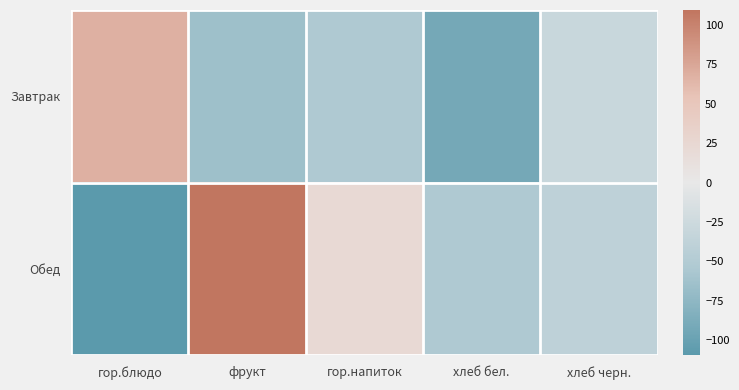

Reading right to left, extract all data points from this chart.

Завтрак: хлеб черн.=-29.2	хлеб бел.=-92.0	гор.напиток=-53.4	фрукт=-64.7	гор.блюдо=68.0
Обед: хлеб черн.=-38.7	хлеб бел.=-53.4	гор.напиток=22.7	фрукт=109.5	гор.блюдо=-109.5